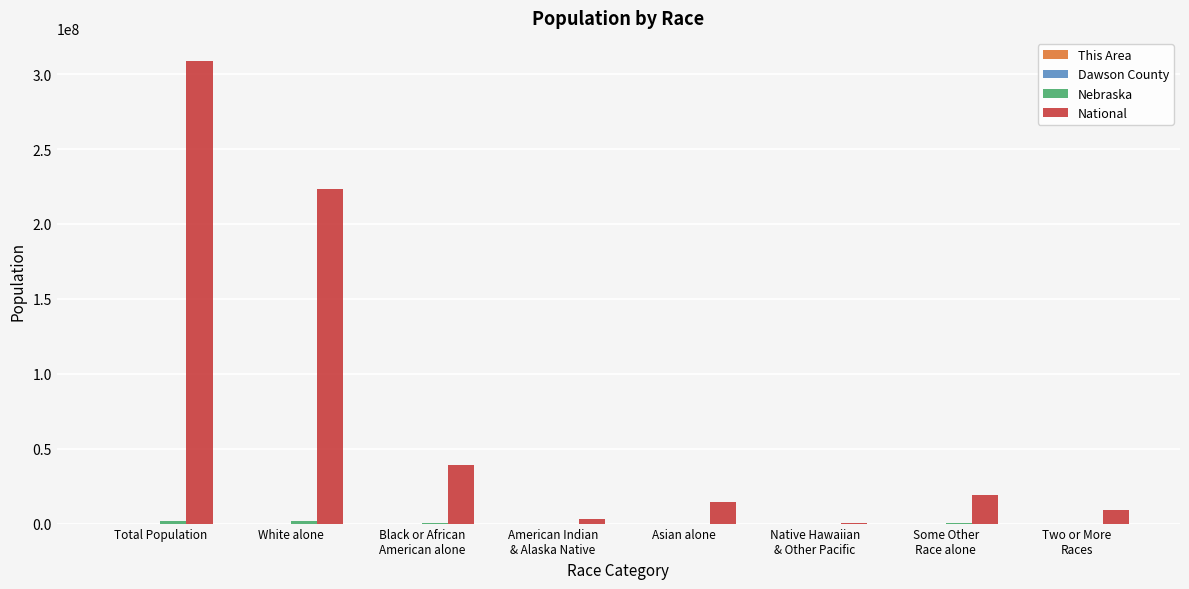

At which category is the sum across all series the highest?

Total Population